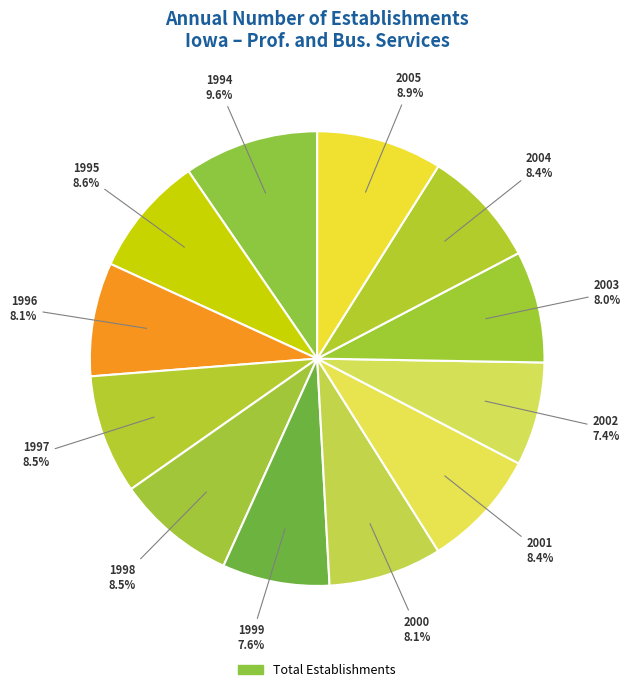

Count the number of slices in the pie.

12